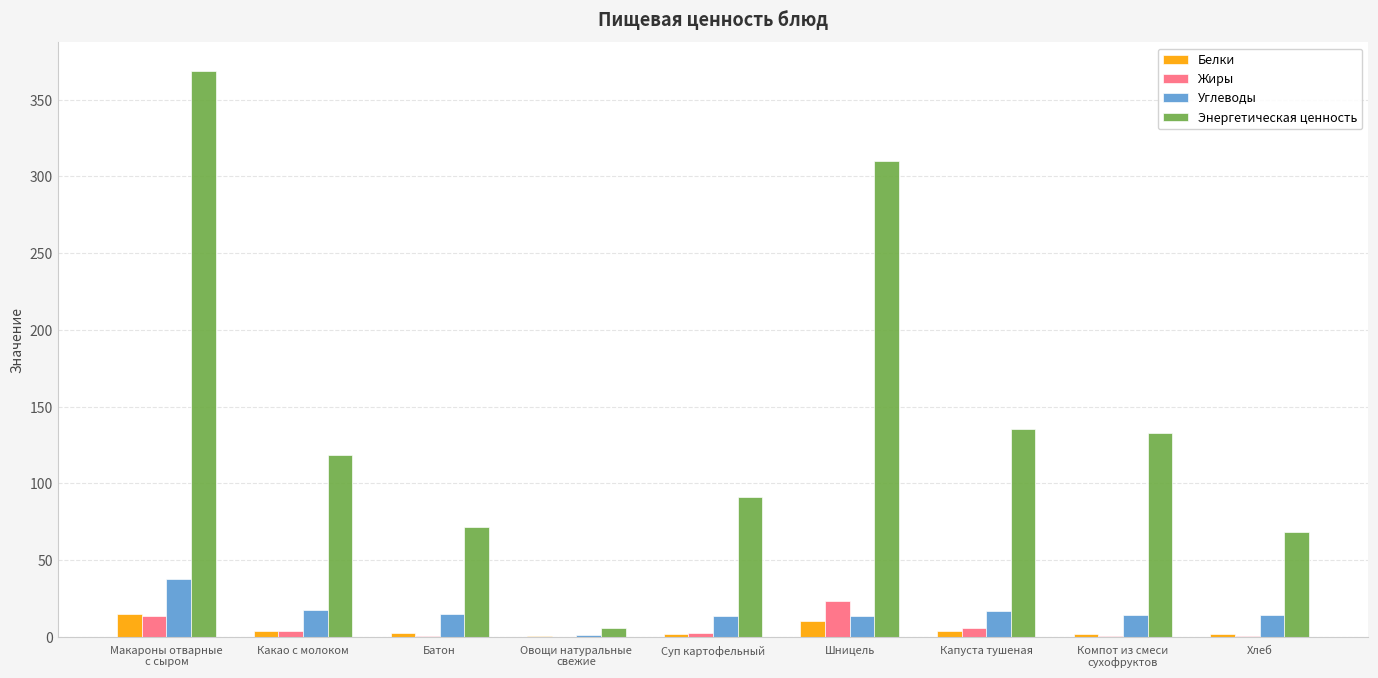

What is the highest value of the Углеводы series?

37.5